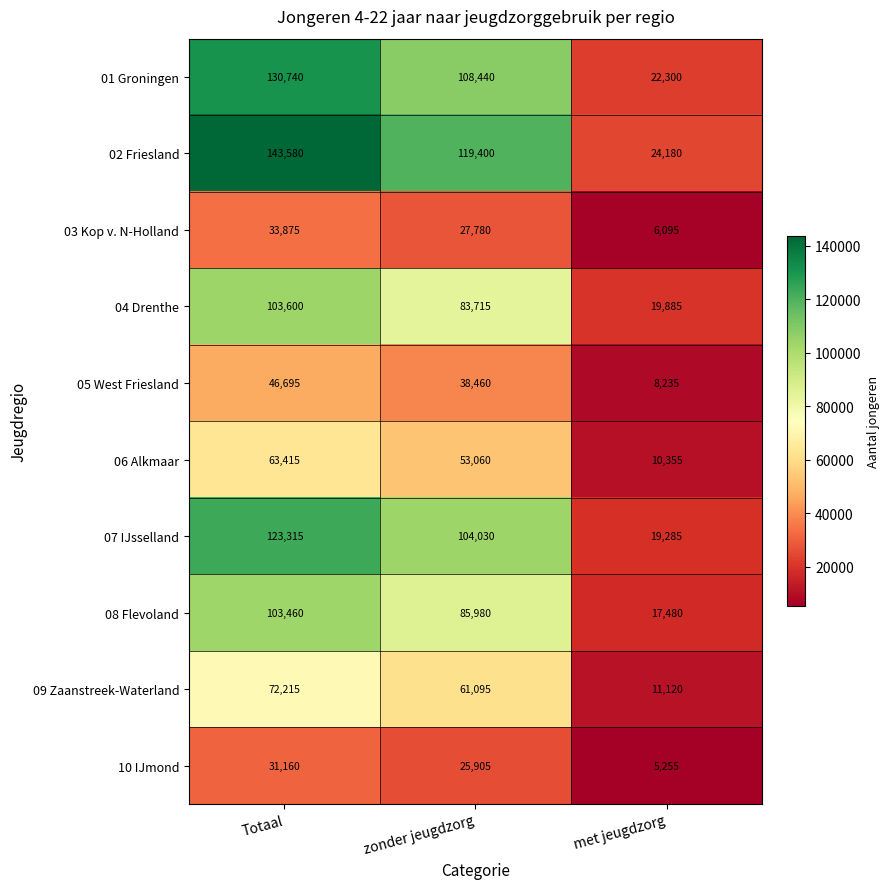

How many distinct data groups are displayed?

10